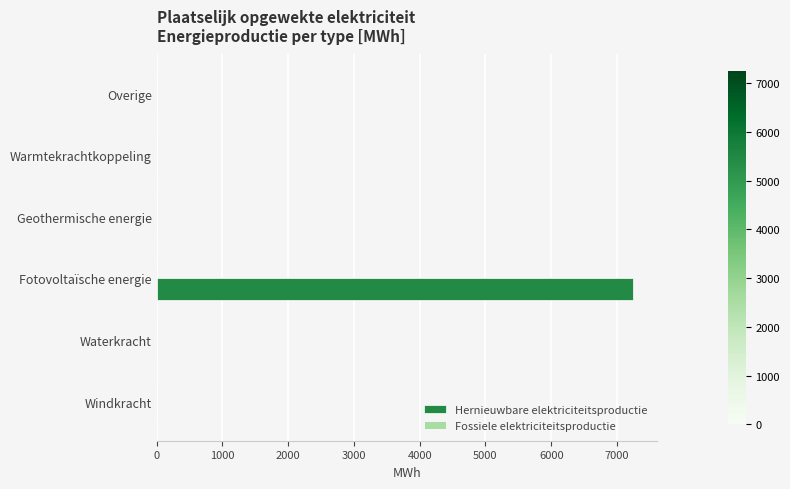

Are the bars horizontal?

Yes